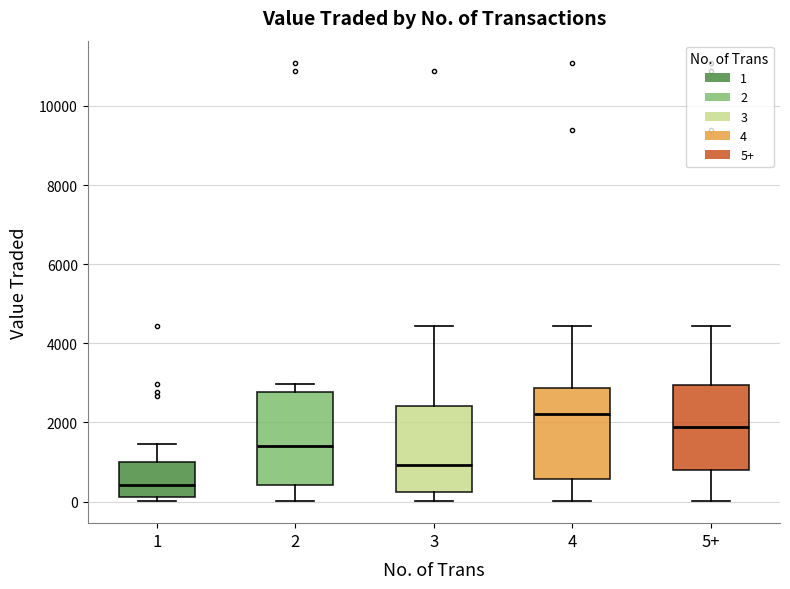

Reading left to right, read every box against the y-axis: the position of its median line, the range the box covers, and the ends of its whiskers. The values are not printed on the chart, so give them approximately, as read against the axis.

1: median 400, box 200 to 1000, whiskers 0 to 1400
2: median 1400, box 400 to 2800, whiskers 0 to 3000
3: median 1000, box 200 to 2400, whiskers 0 to 4400
4: median 2200, box 600 to 2800, whiskers 0 to 4400
5+: median 1800, box 800 to 3000, whiskers 0 to 4400